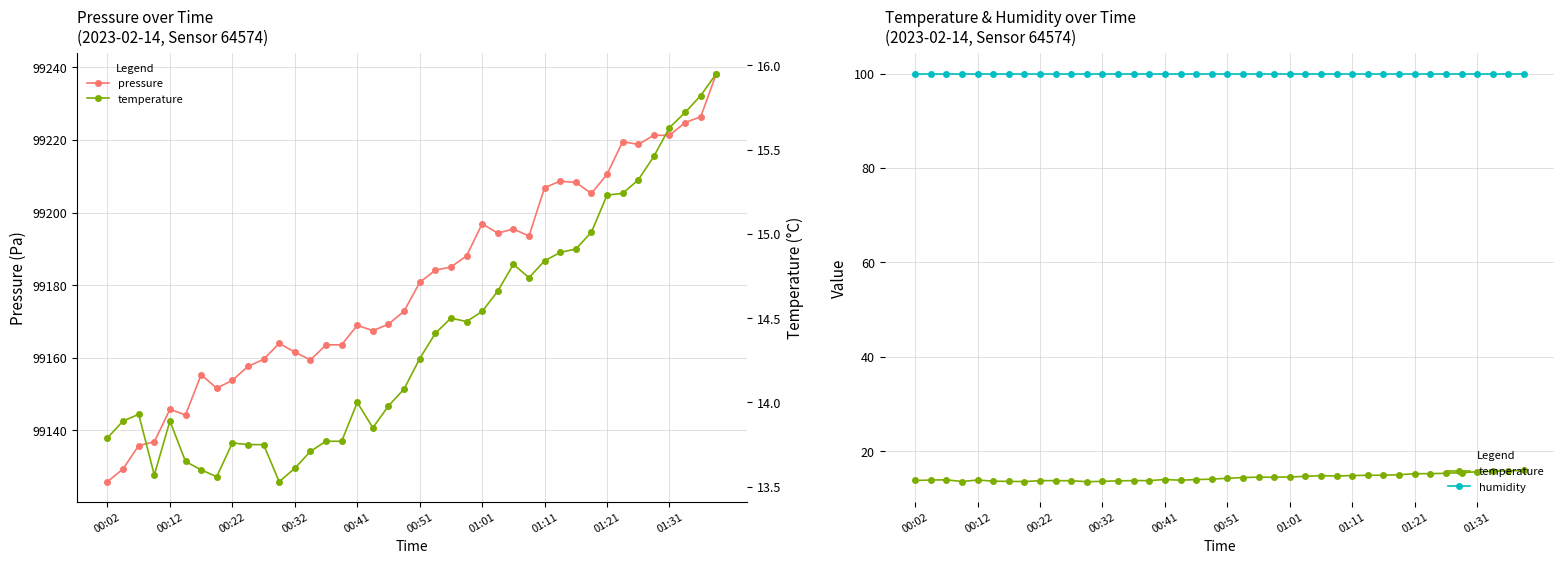

Is it true that pressure equals 40440.4 at 00:12?

False